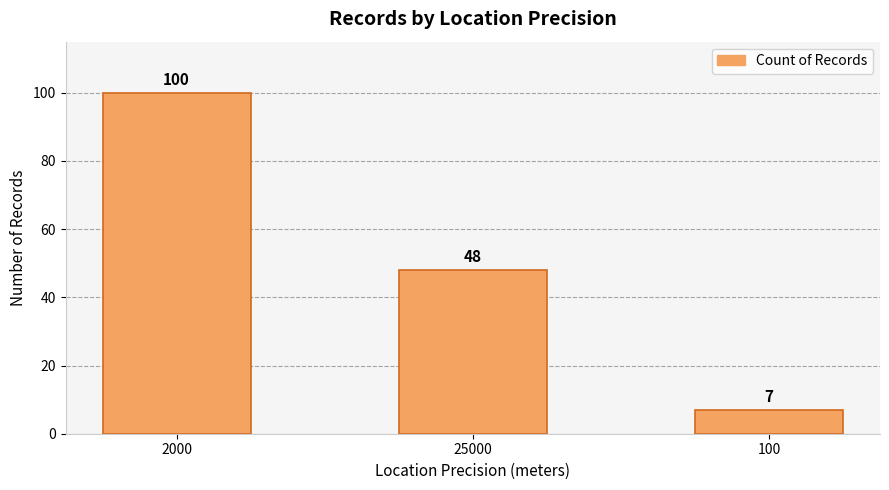

Which label corresponds to the largest value in the chart?

2000